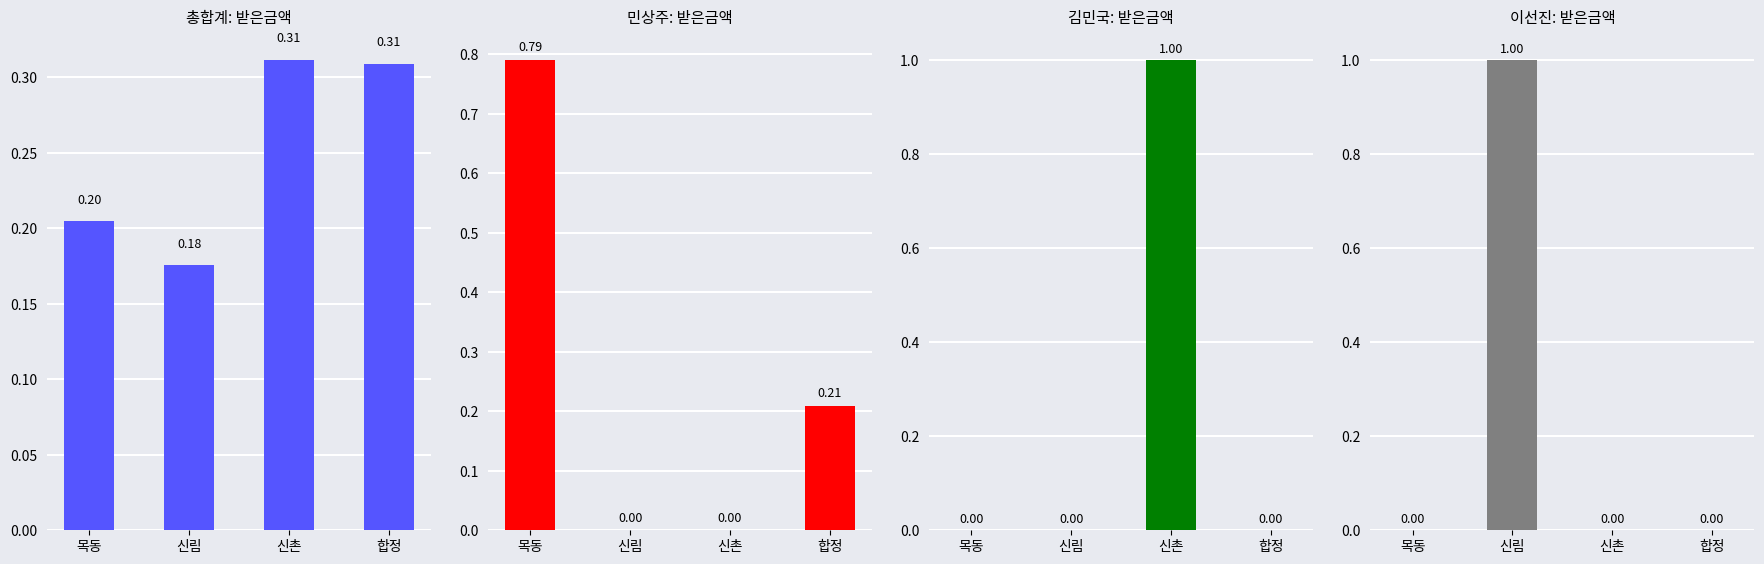

Reading left to right, extract all data points from this chart.

총합계: 받은금액: 0.2	0.2	0.3	0.3
민상주: 받은금액: 0.8	0.0	0.0	0.2
김민국: 받은금액: 0.0	0.0	1.0	0.0
이선진: 받은금액: 0.0	1.0	0.0	0.0